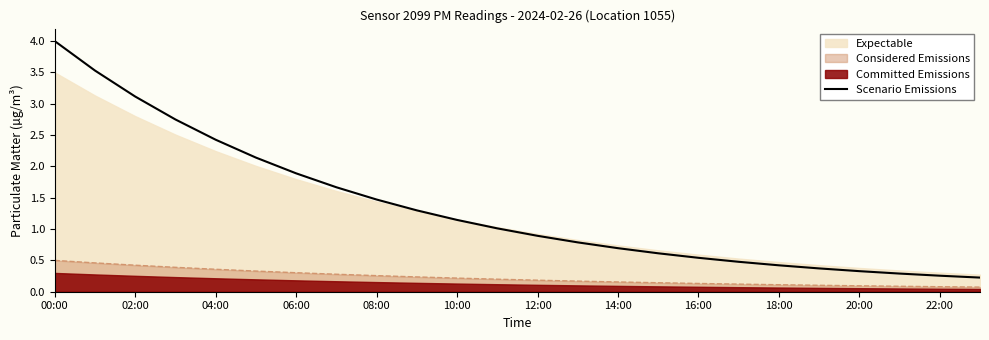

The Scenario Emissions series shows 4.0 at 00:00. True or false?

True